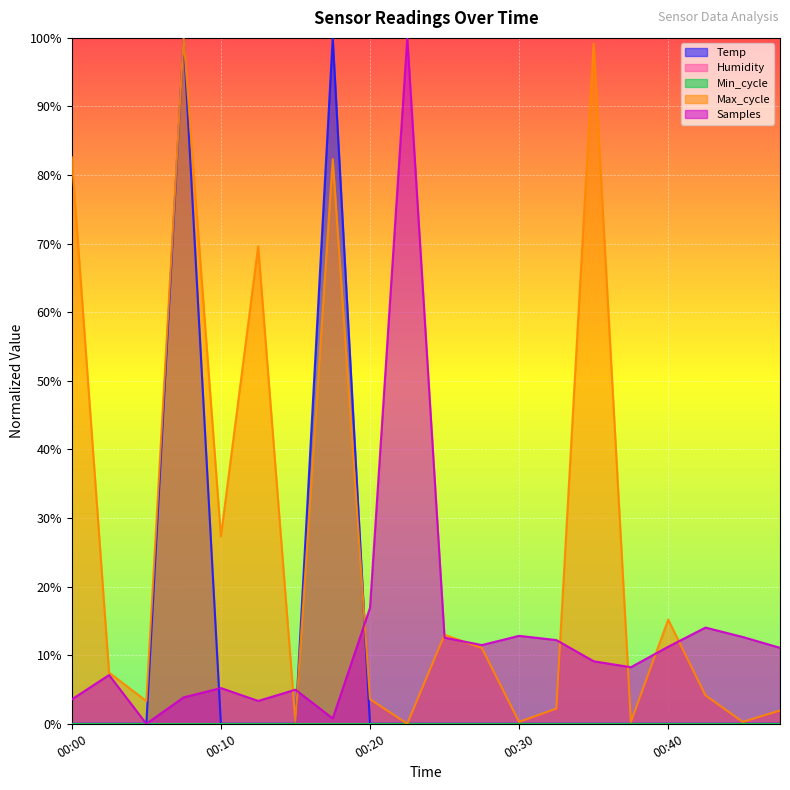

Which series changed the most between 00:03 and 00:05?

Samples